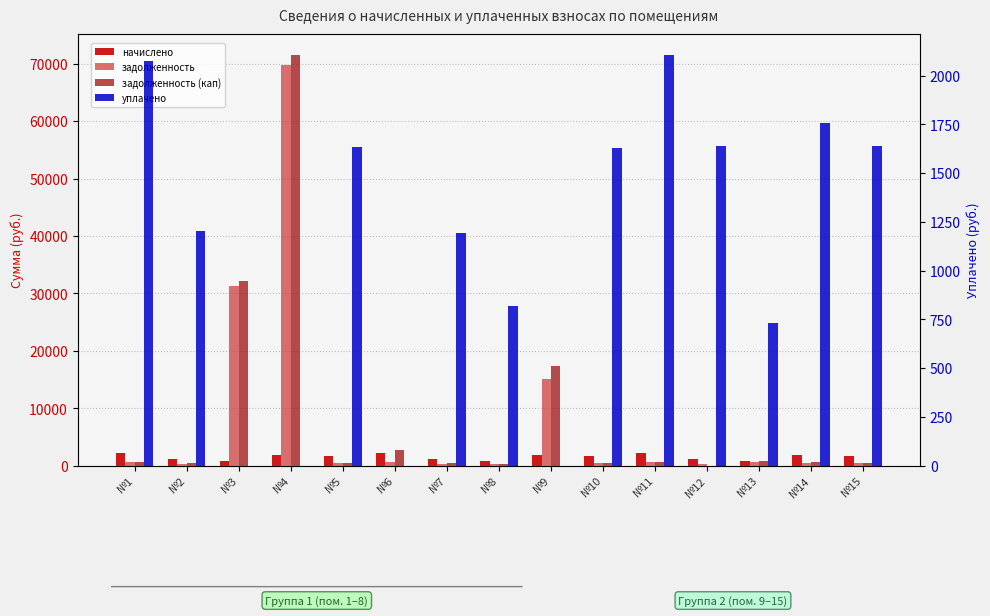

What is the sum of all уплачено values?

16429.4